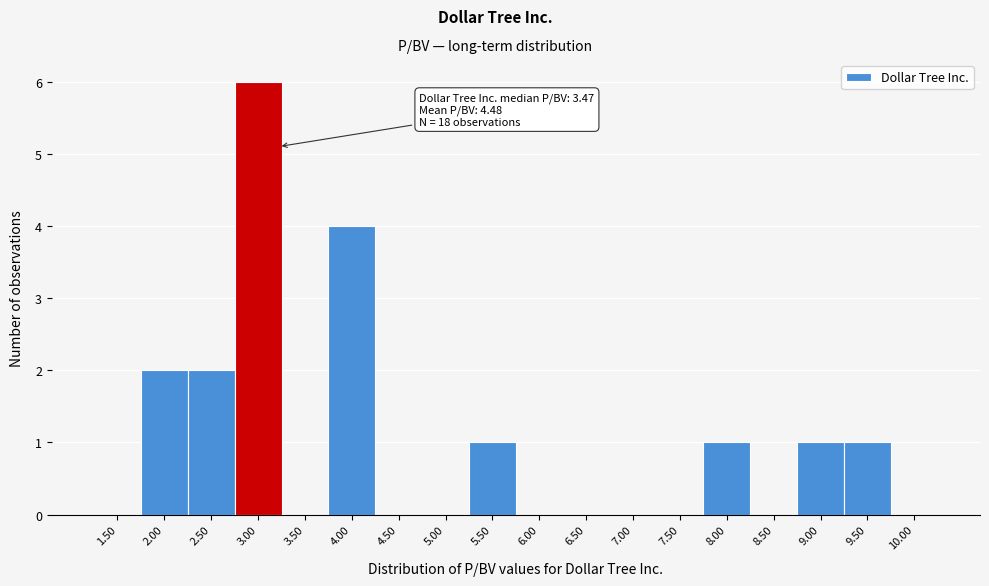

Reading left to right, transcribe all the data shown in this chart.

1.50=0	2.00=2	2.50=2	3.00=6	3.50=0	4.00=4	4.50=0	5.00=0	5.50=1	6.00=0	6.50=0	7.00=0	7.50=0	8.00=1	8.50=0	9.00=1	9.50=1	10.00=0